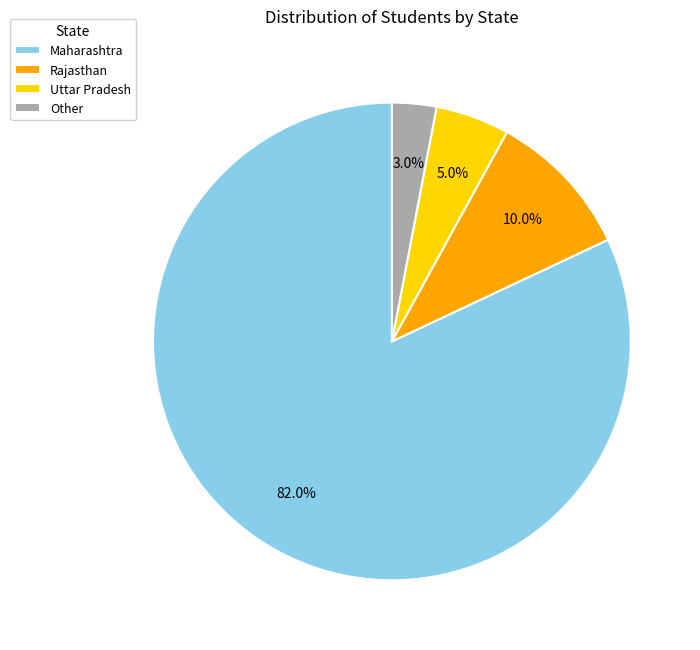

Which category has the smallest portion of the pie?

Other